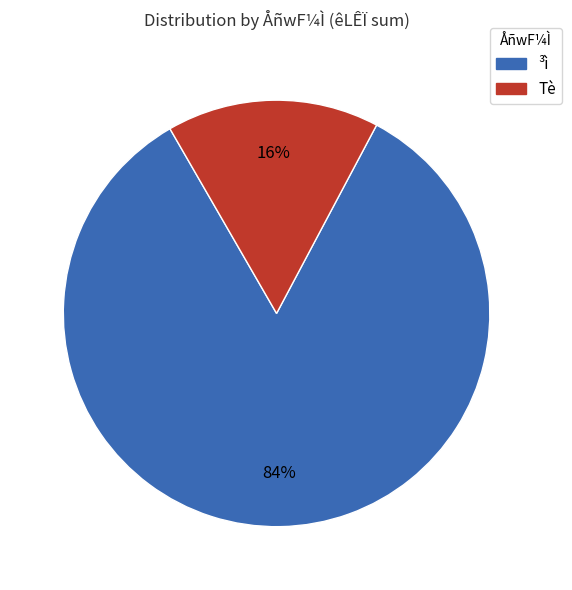

Is there any slice that represents more than half of the pie?

Yes